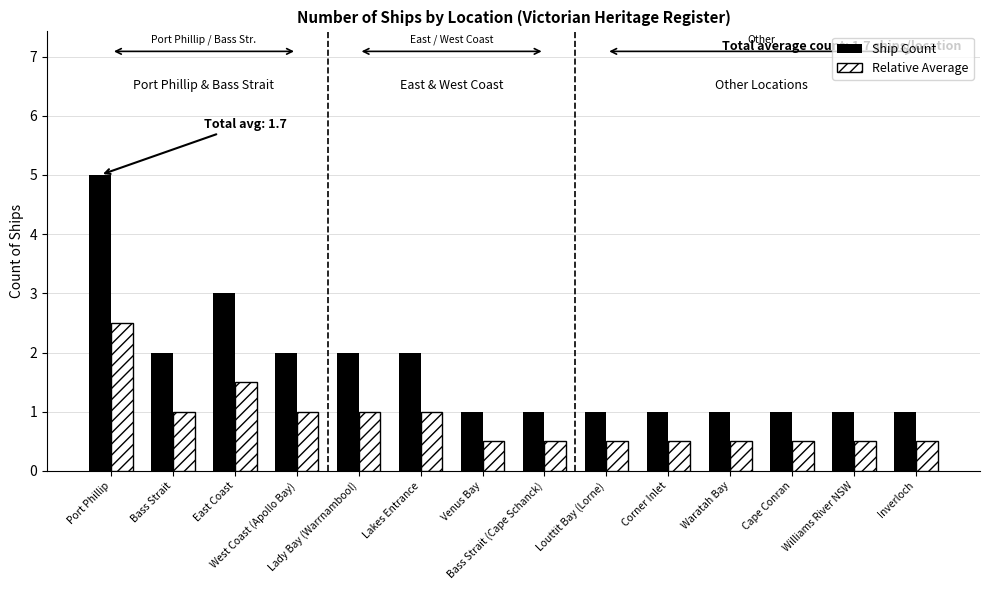

What is the minimum value for Relative Average?

0.5